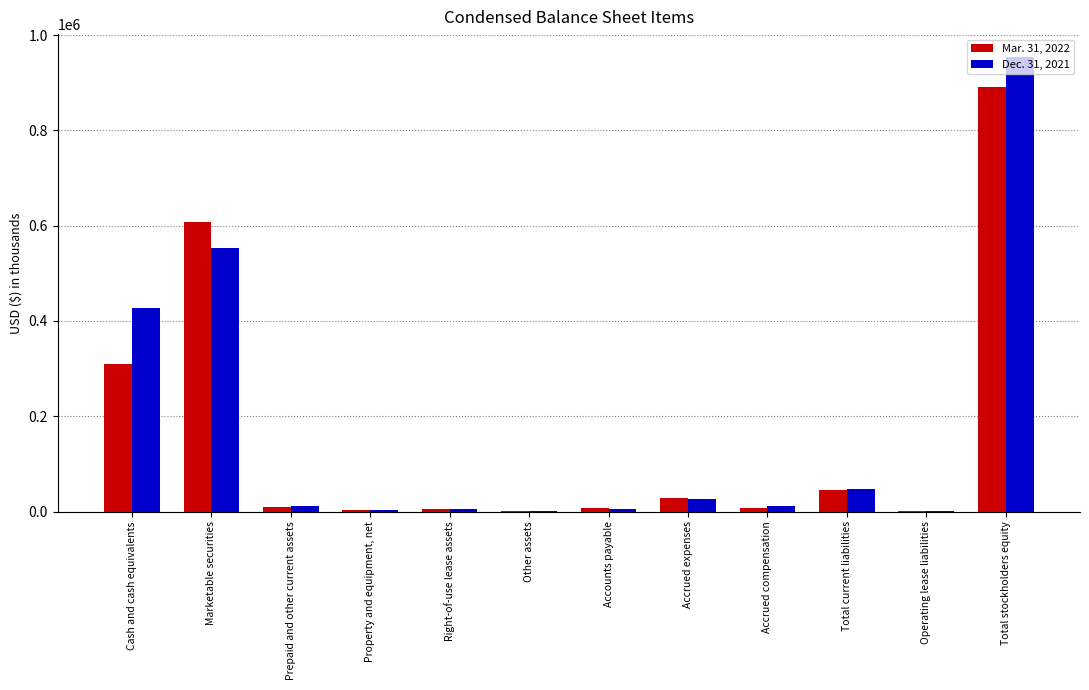

At which category does the chart reach its peak across all series?

Total stockholders equity